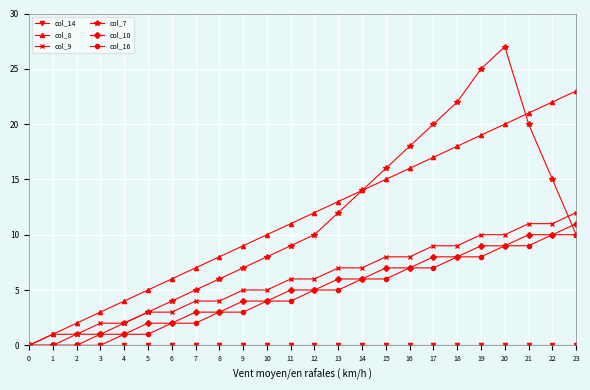

What is the spread (max minus min) of values at 5?

5